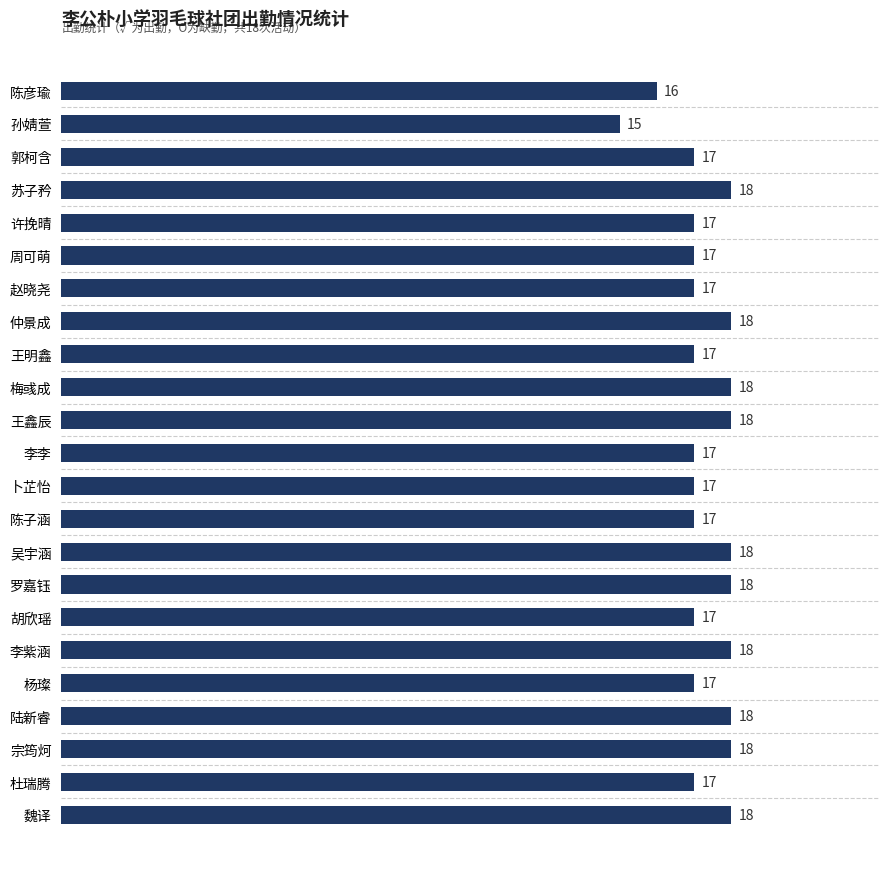

How many categories are shown in the chart?

23